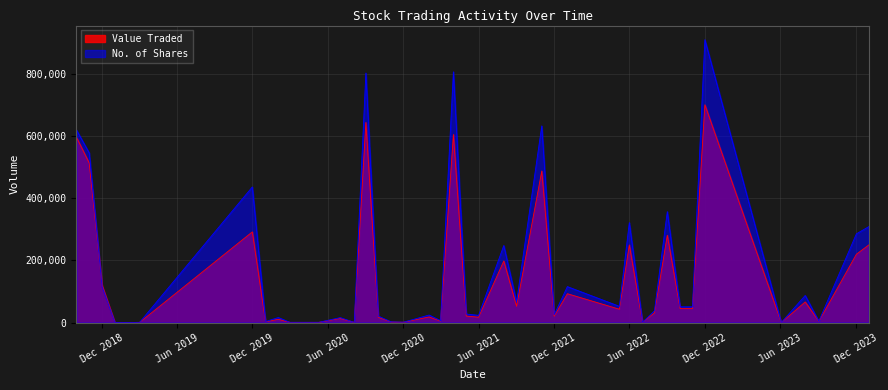

Which series changed the most between 16 and 32?

No. of Shares